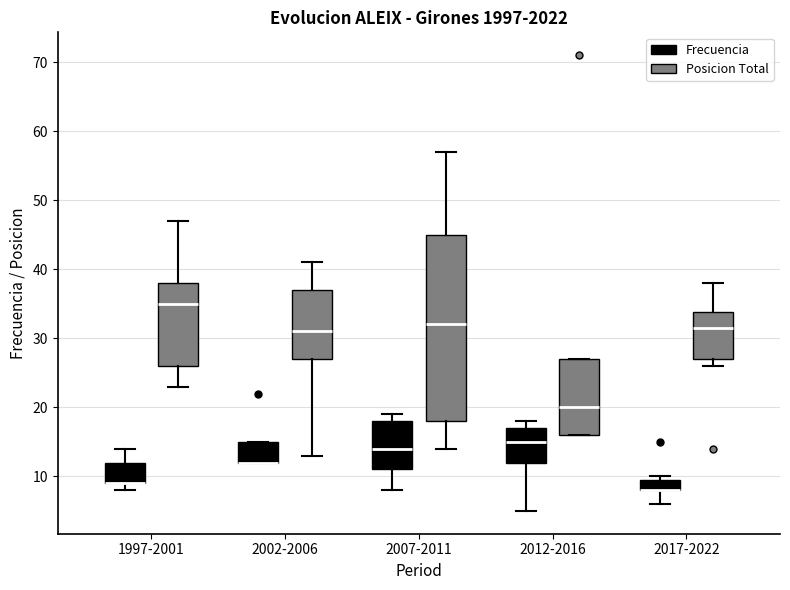

Reading left to right, transcribe this box plot: for each box, give where its median line is, the range the box spans, and where its two whiskers end, as read against the y-axis. The values are not printed on the chart, so give them approximately, as read against the axis.

1997-2001 (Frecuencia): median 9 (drawn on the box's lower edge), box 9 to 12, whiskers 8 to 14
1997-2001 (Posicion Total): median 35, box 26 to 38, whiskers 23 to 47
2002-2006 (Frecuencia): median 12 (drawn on the box's lower edge), box 12 to 15, whiskers 12 to 15
2002-2006 (Posicion Total): median 31, box 27 to 37, whiskers 13 to 41
2007-2011 (Frecuencia): median 14, box 11 to 18, whiskers 8 to 19
2007-2011 (Posicion Total): median 32, box 18 to 45, whiskers 14 to 57
2012-2016 (Frecuencia): median 15, box 12 to 17, whiskers 5 to 18
2012-2016 (Posicion Total): median 20, box 16 to 27, whiskers 16 to 27
2017-2022 (Frecuencia): median 8 (drawn on the box's lower edge), box 8 to 10, whiskers 6 to 10 (just above the box's upper edge)
2017-2022 (Posicion Total): median 32, box 27 to 34, whiskers 26 to 38